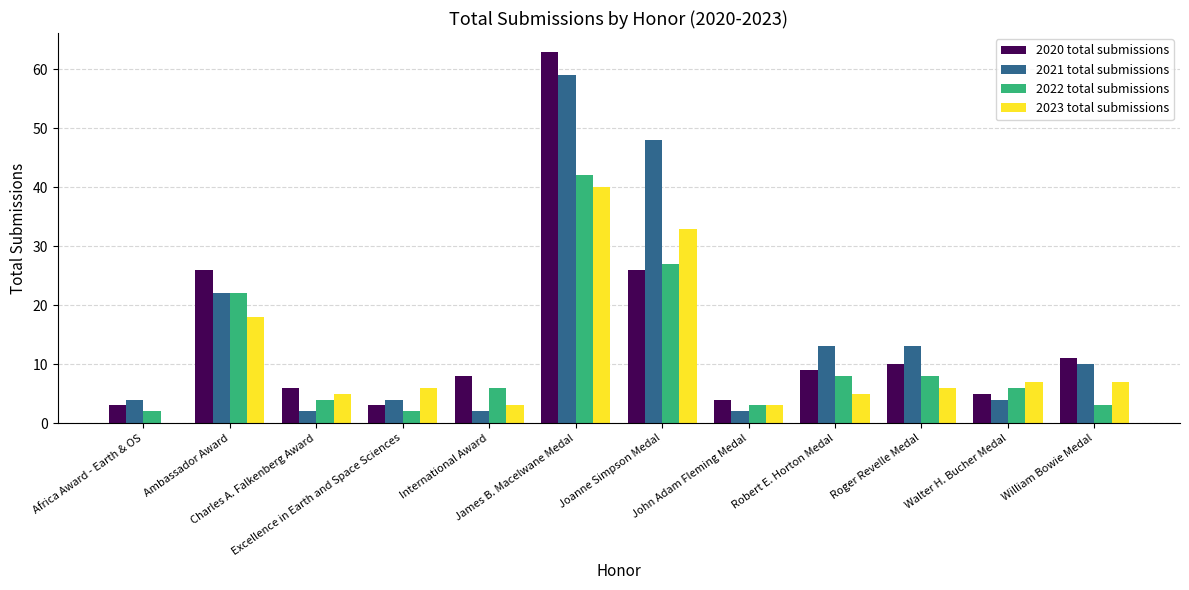

Which series has the largest total across all categories?

2021 total submissions